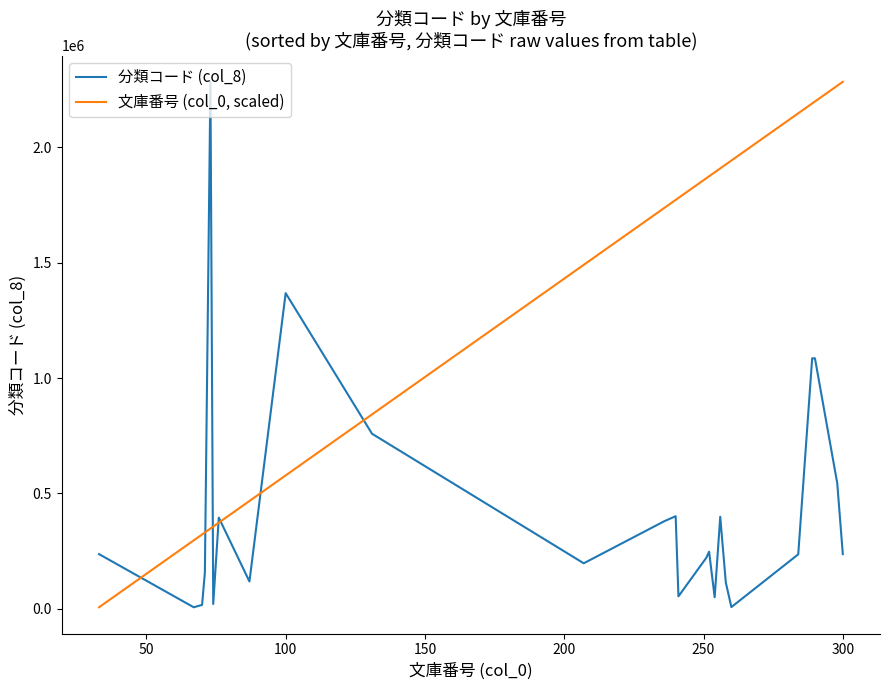

What is the maximum value for 分類コード (col_8)?

2284084.0